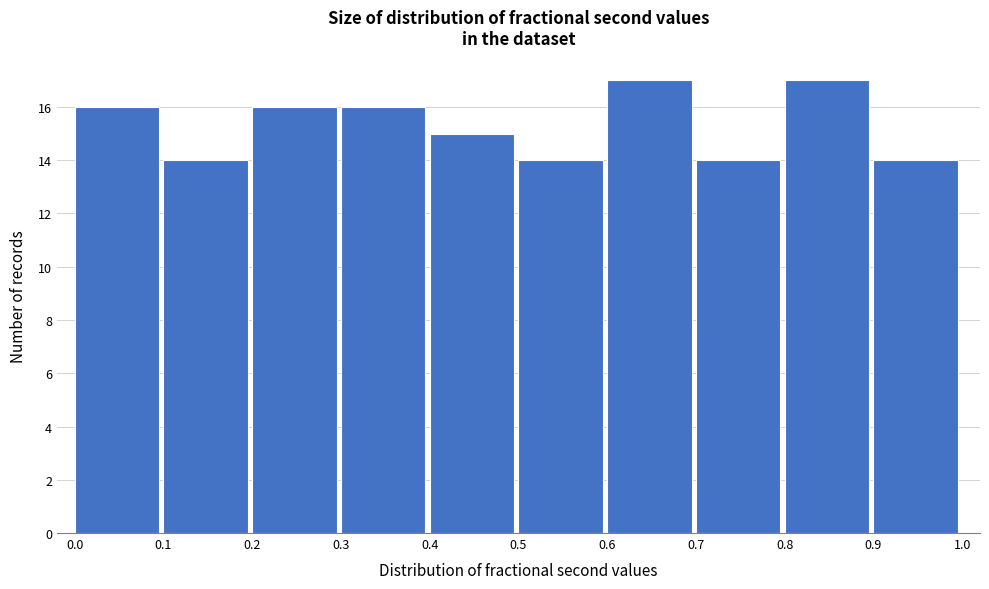

Reading left to right, transcribe this chart: for each bar, give the range it covers on the x-axis and its height. The values are not printed on the chart, so give them approximately, as read against the axis.

0.0 to 0.1: 16
0.1 to 0.2: 14
0.2 to 0.3: 16
0.3 to 0.4: 16
0.4 to 0.5: 15
0.5 to 0.6: 14
0.6 to 0.7: 17
0.7 to 0.8: 14
0.8 to 0.9: 17
0.9 to 1.0: 14